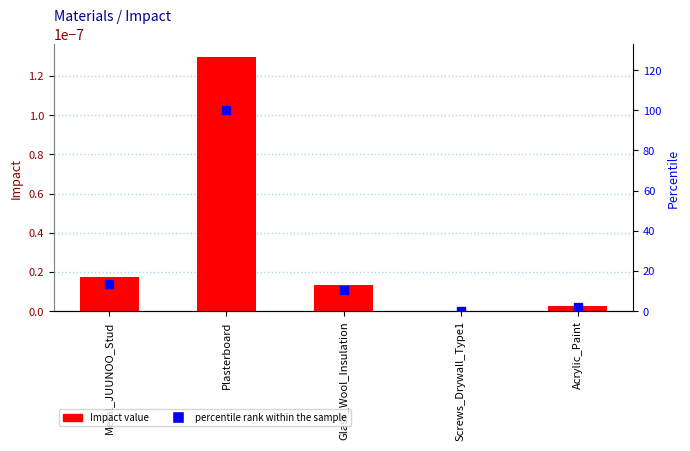

At how many categories does at least one series exceed 80?

1